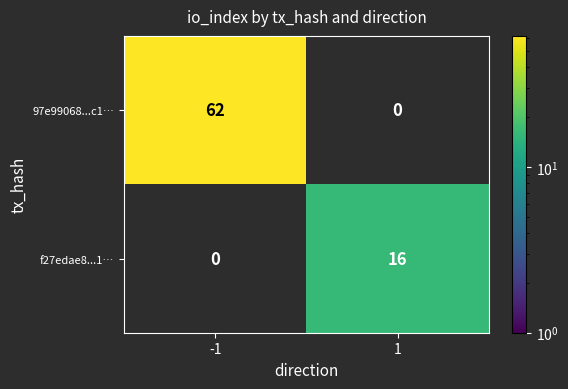

At how many categories does at least one series exceed 35?

1